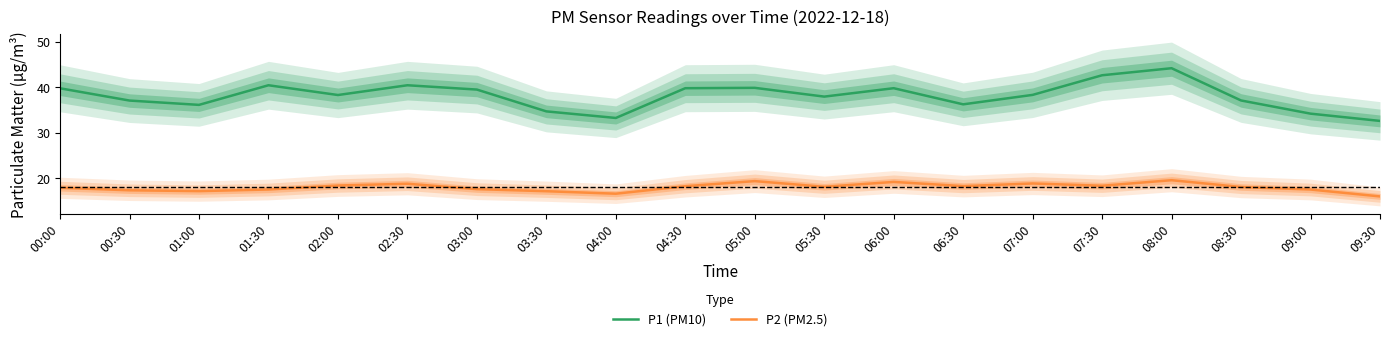

How many interior local valleys does the P2 (PM2.5) series have?

5